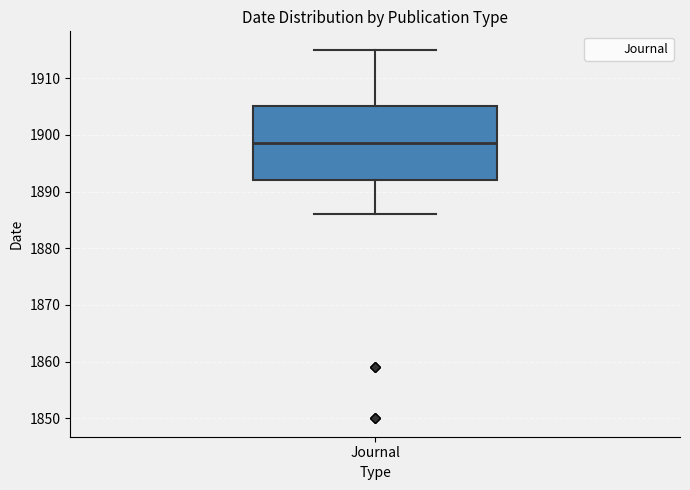

Transcribe this box plot: give where the median line is, the range the box spans, and where the two whiskers end, as read against the y-axis. The values are not printed on the chart, so give them approximately, as read against the axis.

median 1899, box 1892 to 1905, whiskers 1886 to 1915